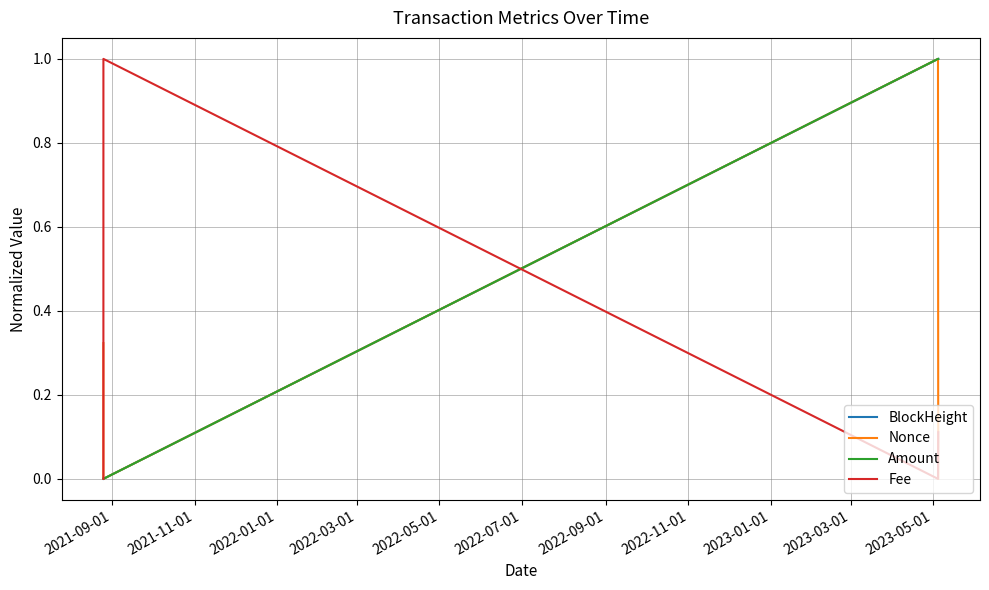

What is the highest value of the Amount series?

1.0